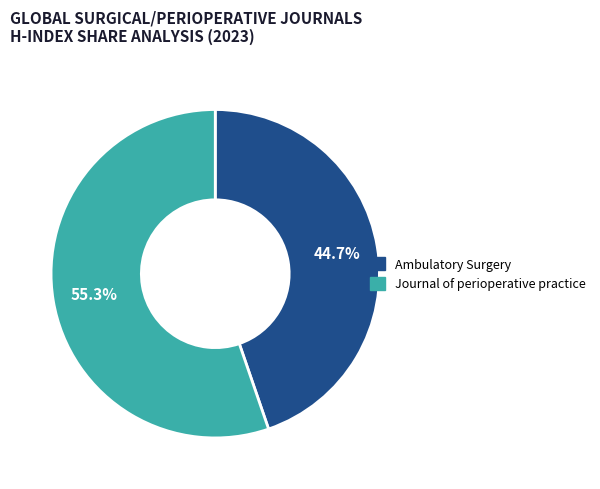

The Ambulatory Surgery slice represents 35% of the pie. True or false?

False